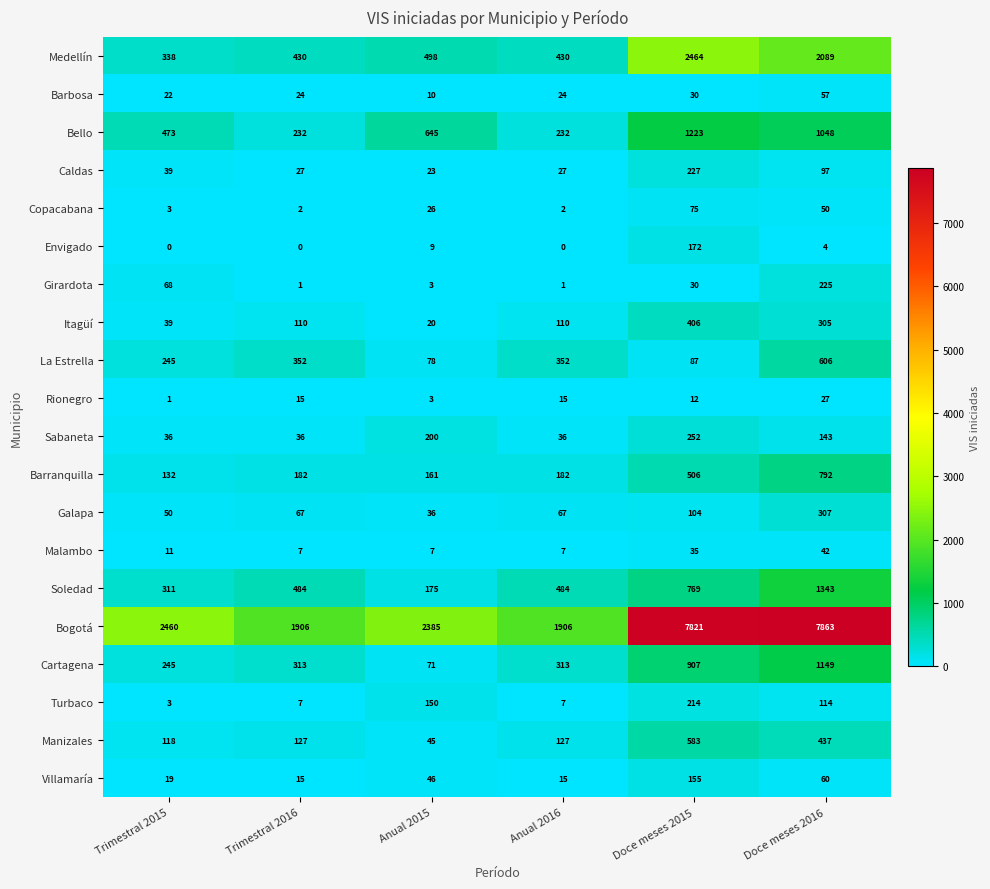

Which category has the highest value in the Cartagena series?

Doce meses 2016